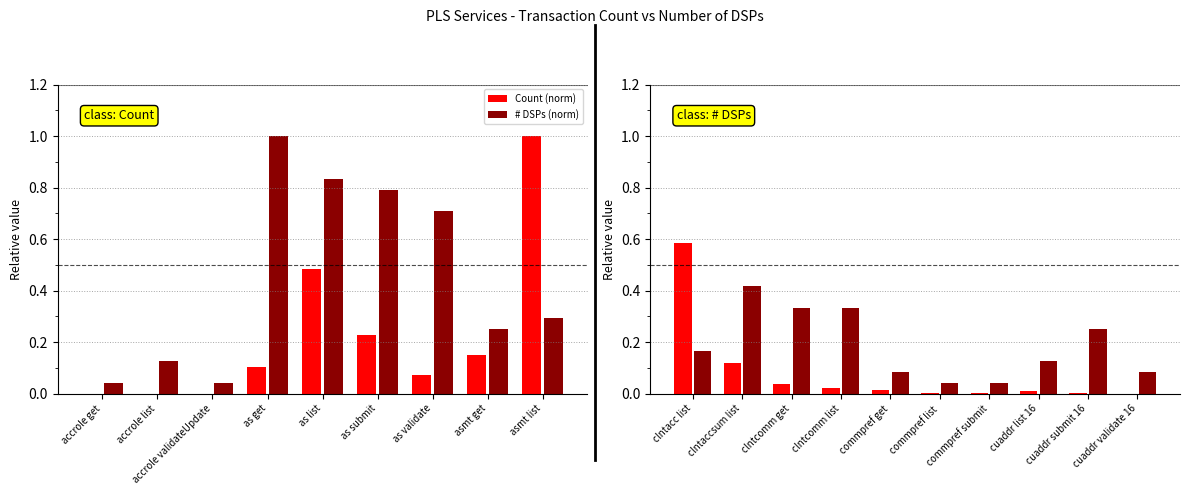

What is the label of the 1st bar from the left?

clntacc list